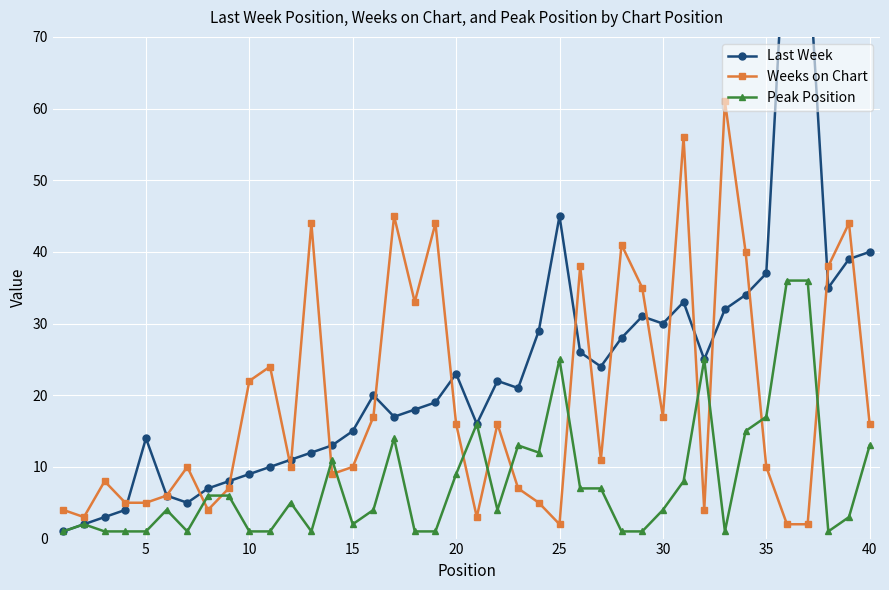

How many intersections are there between Weeks on Chart and Peak Position?

12